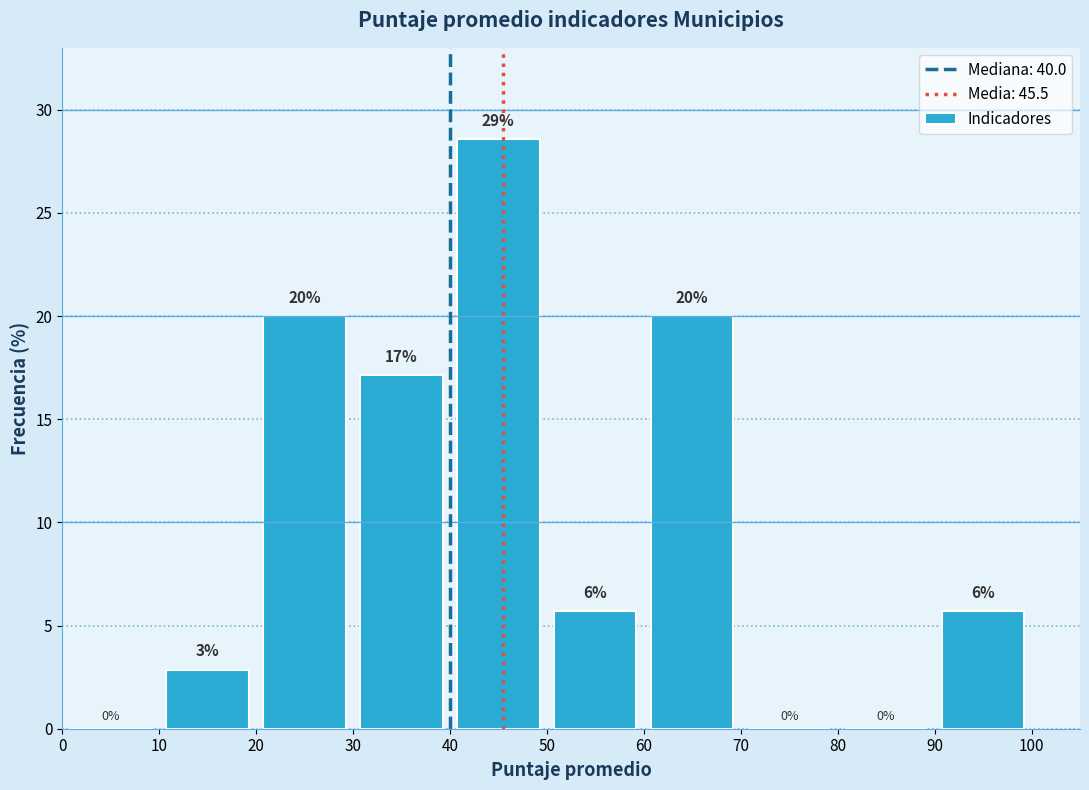

Which range on the x-axis has the tallest bar?

40 to 50